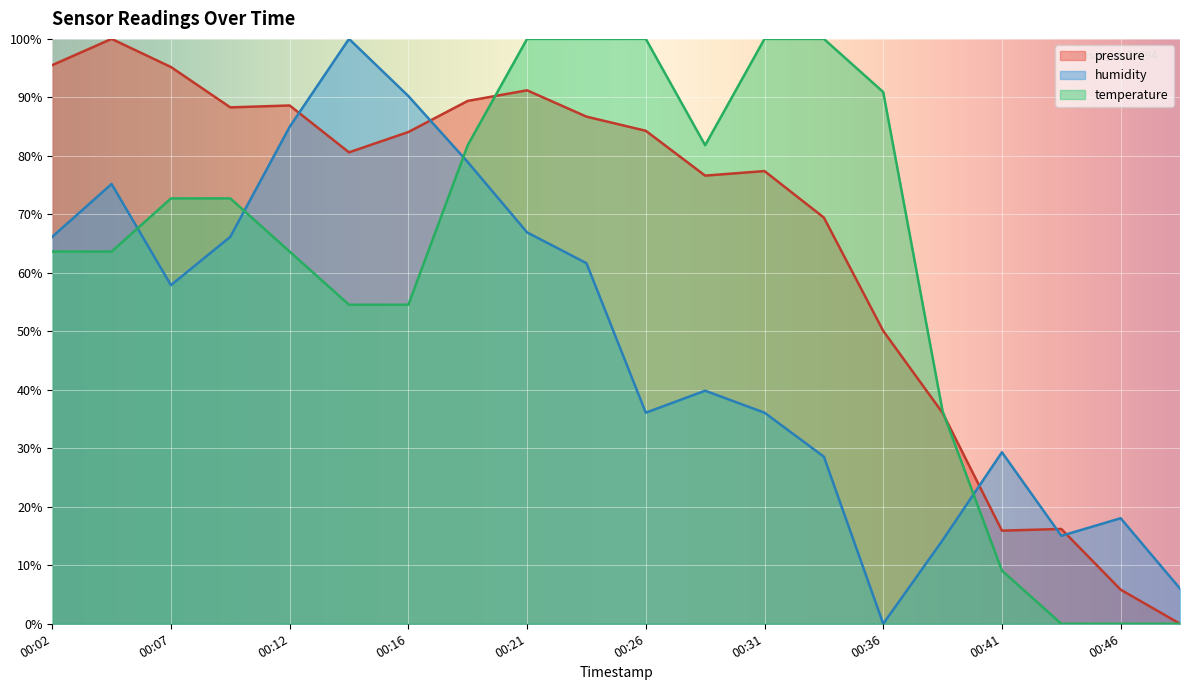

Reading right to left, list all the values displayed in this chart.

pressure: 0.0	5.8	16.2	15.9	36.1	50.1	69.5	77.4	76.6	84.3	86.7	91.2	89.4	84.1	80.6	88.6	88.3	95.2	100.0	95.5
humidity: 6.0	18.0	15.0	29.3	14.3	0.0	28.6	36.1	39.8	36.1	61.7	66.9	78.9	90.2	100.0	85.0	66.2	57.9	75.2	66.2
temperature: 0.0	0.0	0.0	9.1	36.4	90.9	100.0	100.0	81.8	100.0	100.0	100.0	81.8	54.5	54.5	63.6	72.7	72.7	63.6	63.6